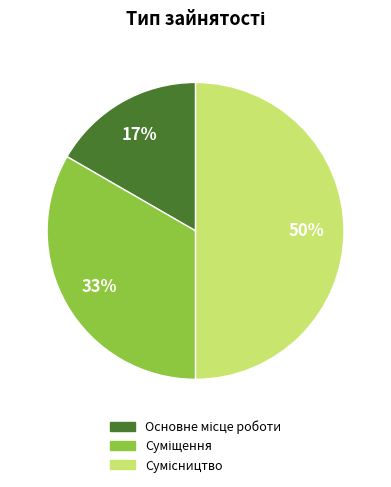

To the nearest percent, what is the average slice percentage?

33%